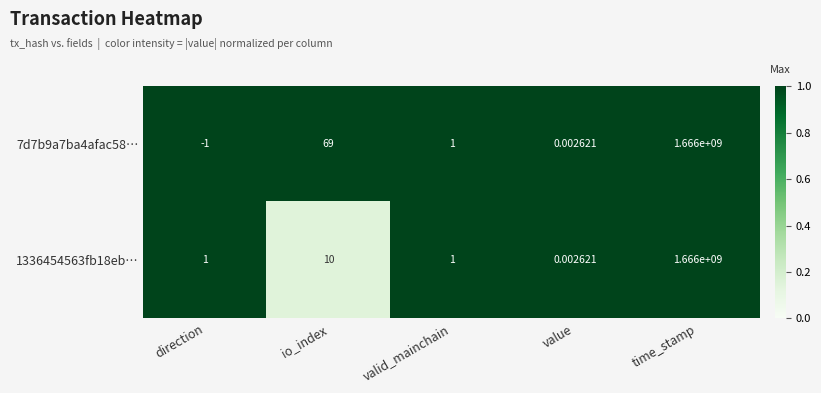

Where does the 7d7b9a7ba4afac58… series first go above 1?

io_index